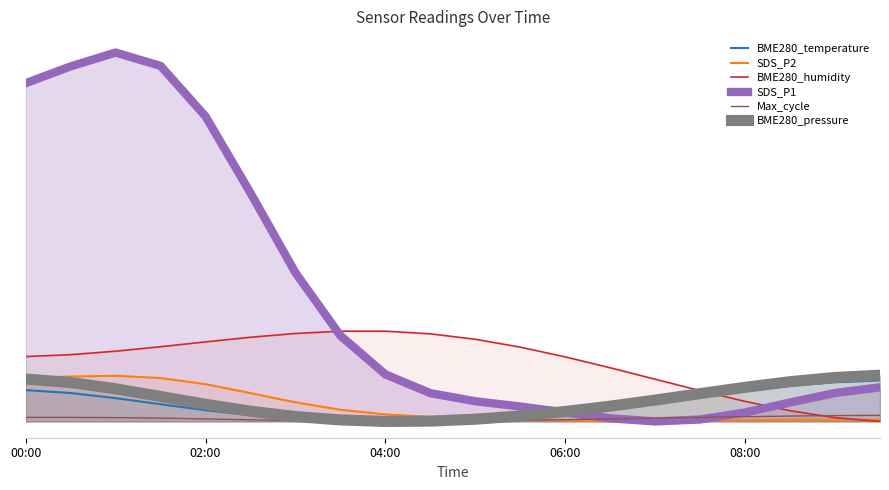

What is the difference between the second highest and second lowest values in the BME280_pressure series?

0.5